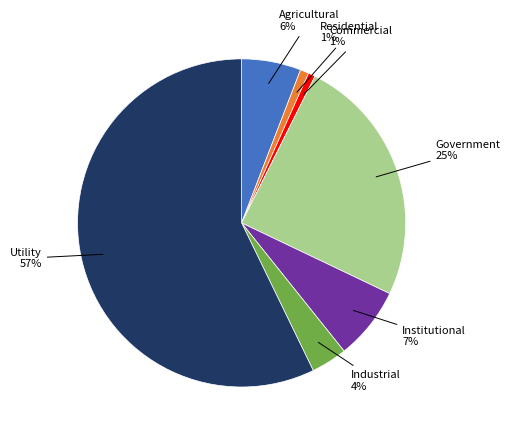

Count the number of slices in the pie.

7